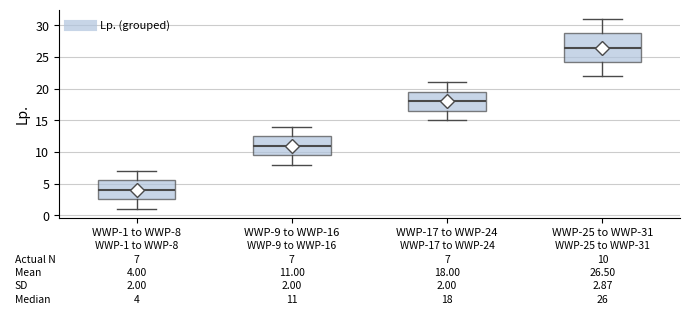

Which box has the lowest median line?

WWP-1 to WWP-8